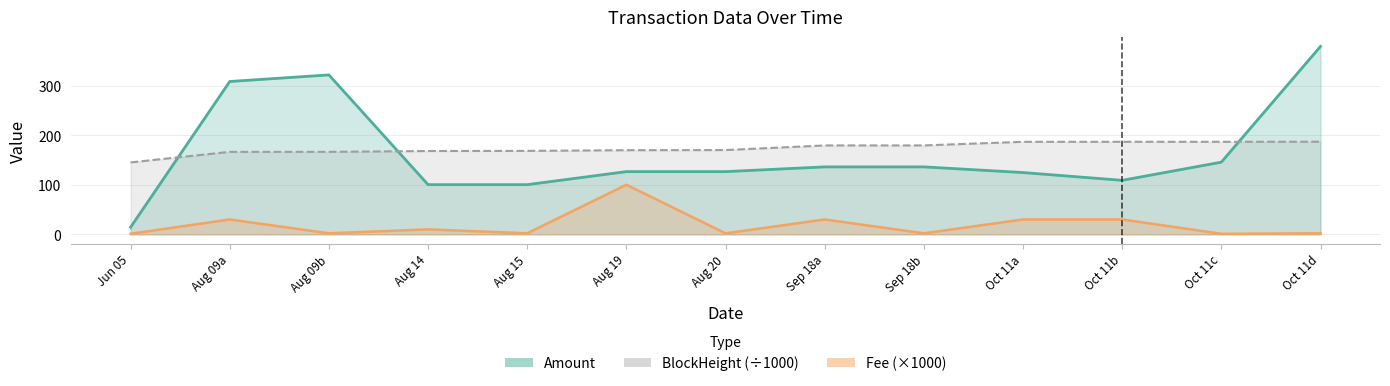

How many lines are shown in the chart?

3